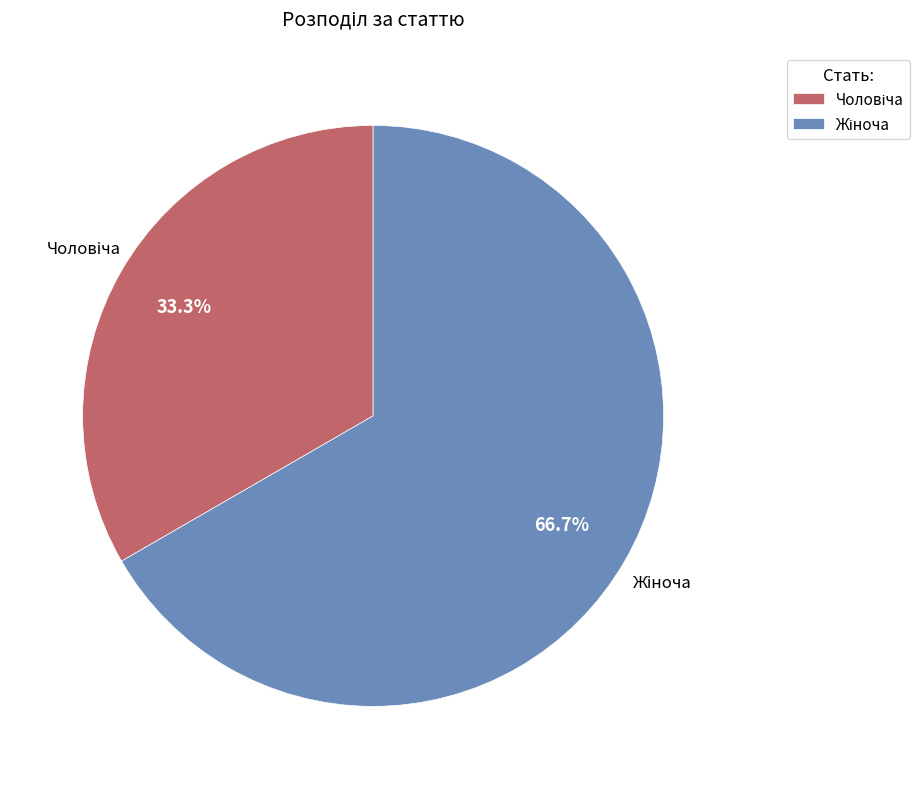

Does any single category account for the majority?

Yes